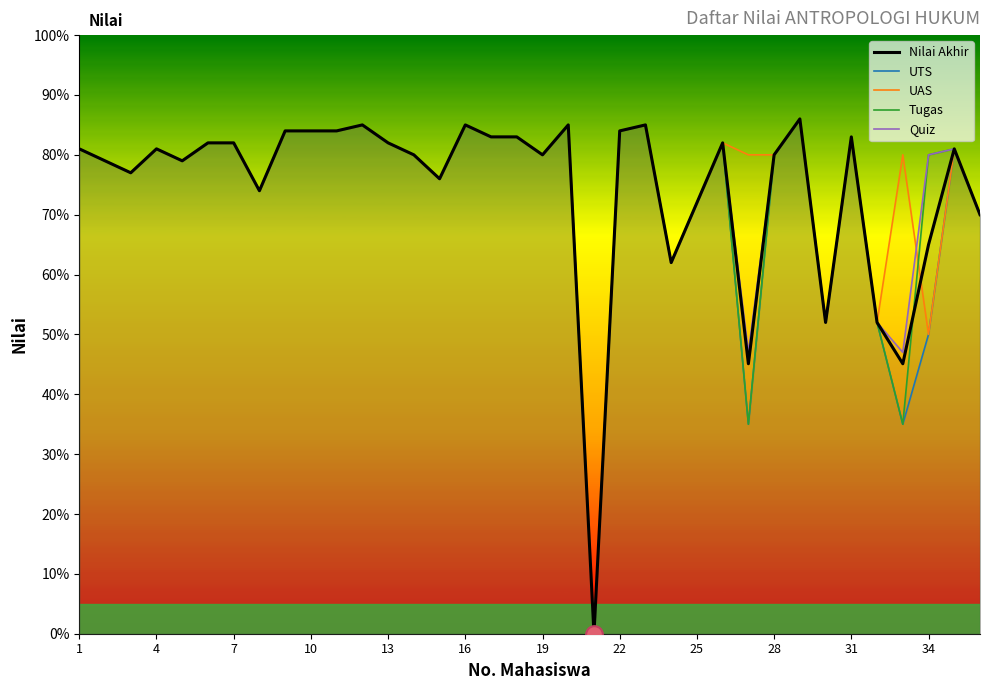

The UAS series shows 85.0 at 16. True or false?

True